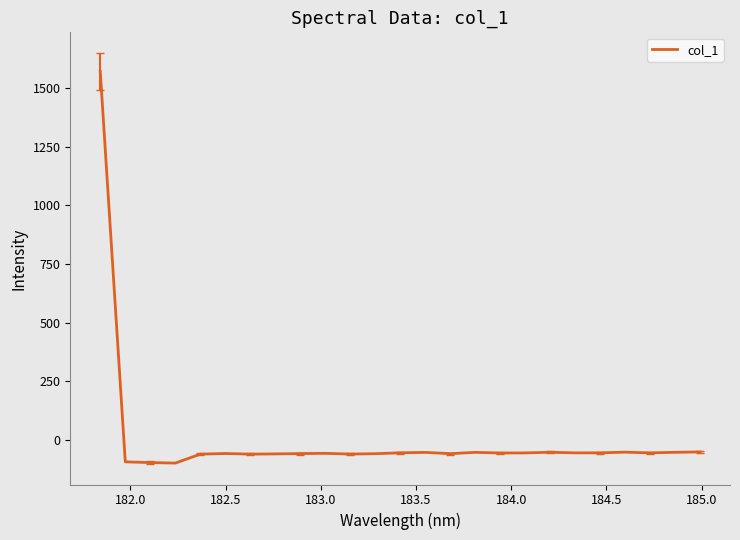

Does the chart display data point markers on the line(s)?

No